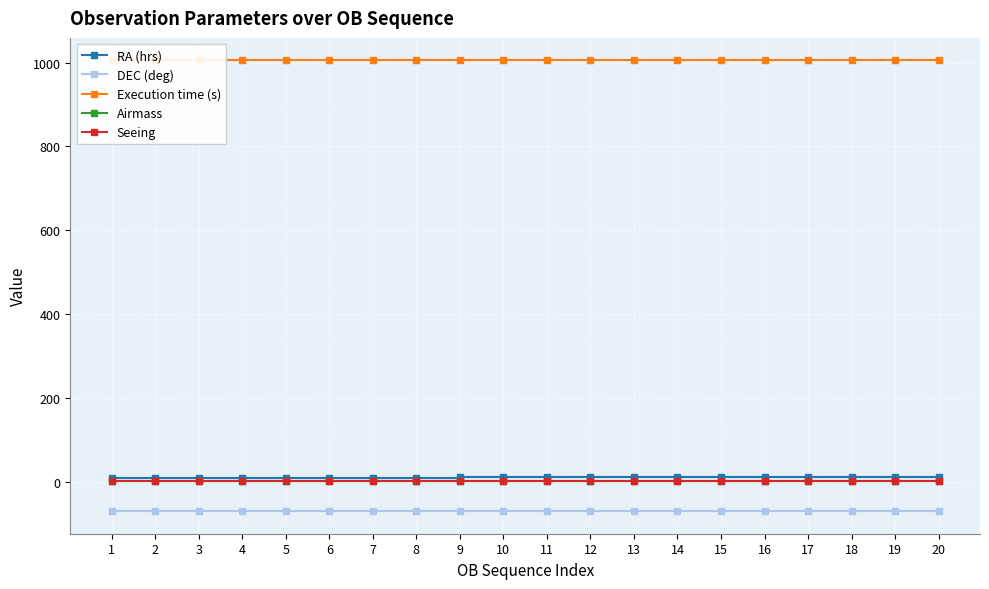

Reading left to right, transcribe all the data shown in this chart.

RA (hrs): 1=8.1	2=8.3	3=8.5	4=8.7	5=8.9	6=9.1	7=9.3	8=9.5	9=9.8	10=10.0	11=10.2	12=10.4	13=10.6	14=10.8	15=11.0	16=11.2	17=11.4	18=11.6	19=11.8	20=12.0
DEC (deg): 1=-70.7	2=-70.7	3=-70.7	4=-70.7	5=-70.7	6=-70.7	7=-70.7	8=-70.7	9=-70.7	10=-70.7	11=-70.7	12=-70.7	13=-70.7	14=-70.7	15=-70.7	16=-70.7	17=-70.7	18=-70.7	19=-70.7	20=-70.7
Execution time (s): 1=1005.0	2=1005.0	3=1005.0	4=1005.0	5=1005.0	6=1005.0	7=1005.0	8=1005.0	9=1005.0	10=1005.0	11=1005.0	12=1005.0	13=1005.0	14=1005.0	15=1005.0	16=1005.0	17=1005.0	18=1005.0	19=1005.0	20=1005.0
Airmass: 1=1.7	2=1.7	3=1.7	4=1.7	5=1.7	6=1.7	7=1.7	8=1.7	9=1.7	10=1.7	11=1.7	12=1.7	13=1.7	14=1.7	15=1.7	16=1.7	17=1.7	18=1.7	19=1.7	20=1.7
Seeing: 1=1.2	2=1.2	3=1.2	4=1.2	5=1.2	6=1.2	7=1.2	8=1.2	9=1.2	10=1.2	11=1.2	12=1.2	13=1.2	14=1.2	15=1.2	16=1.2	17=1.2	18=1.2	19=1.2	20=1.2